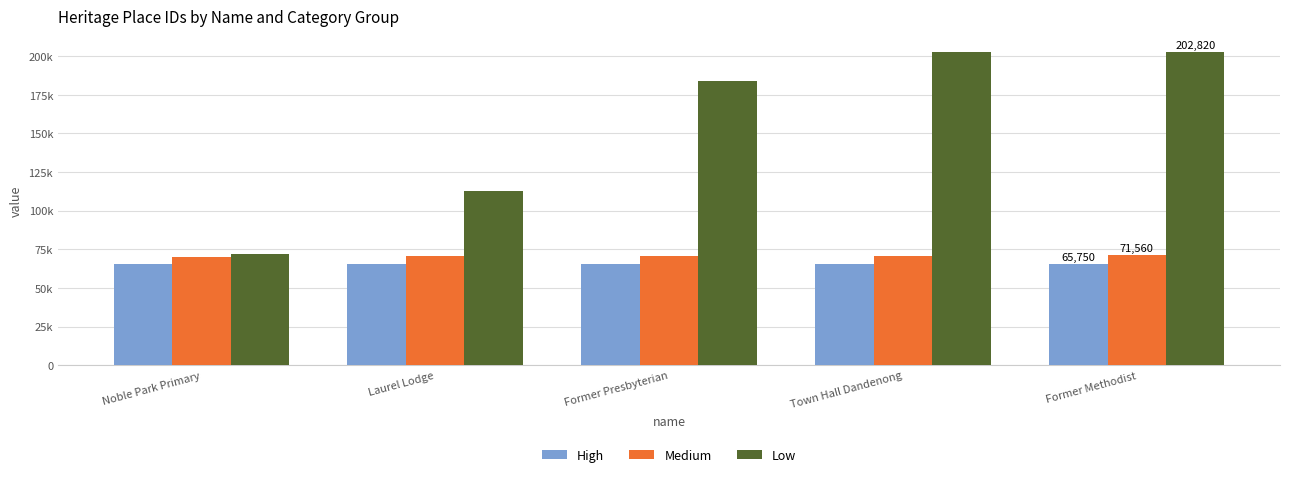

Is the value of Medium at Former Methodist greater than the value of Low at Former Methodist?

No